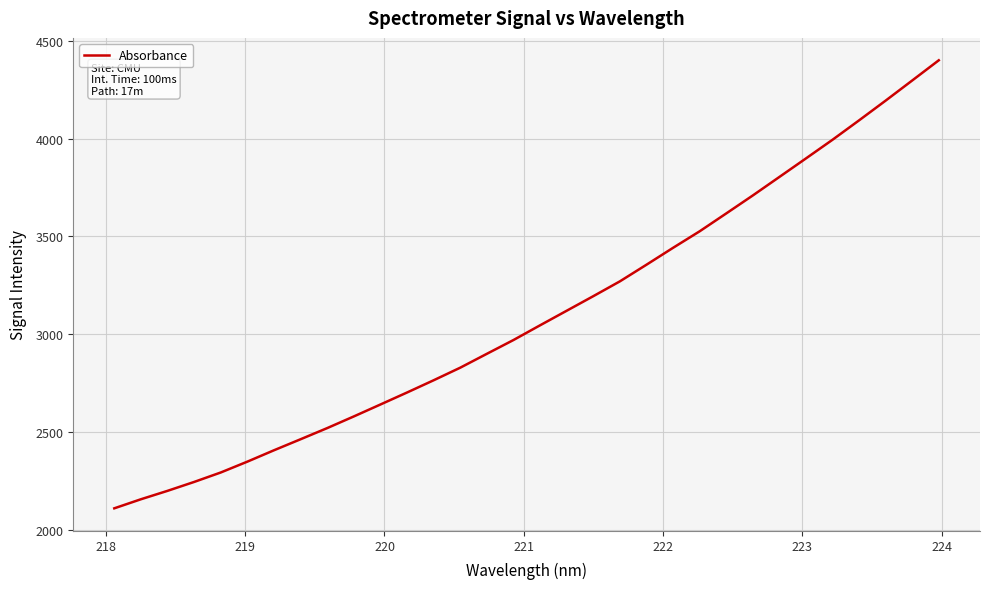

What is the maximum value shown in the chart?

4400.8